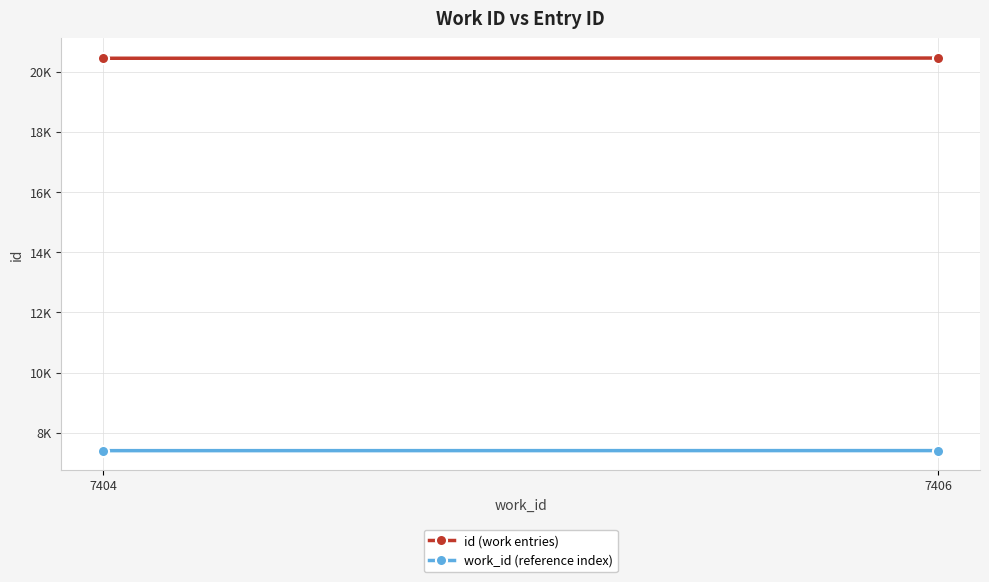

Between 7404 and 7406, which series saw the biggest shift?

id (work entries)